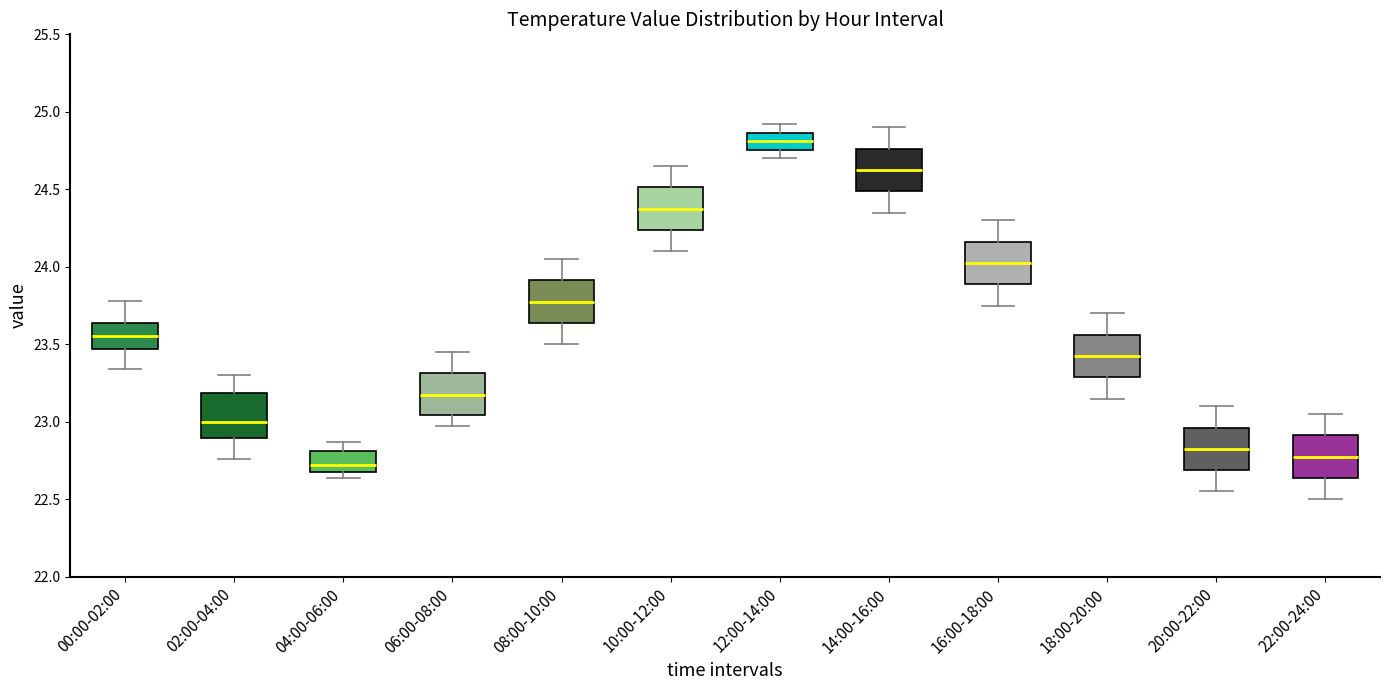

Which box's median line is the highest?

12:00-14:00